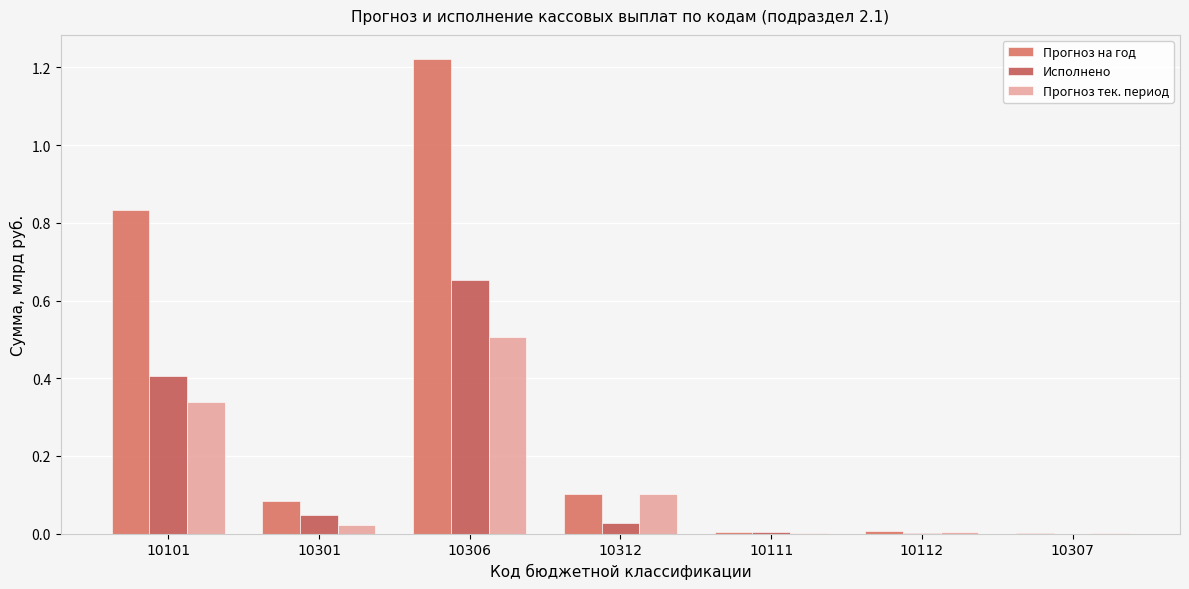

At which label does Прогноз на год reach its peak?

10306